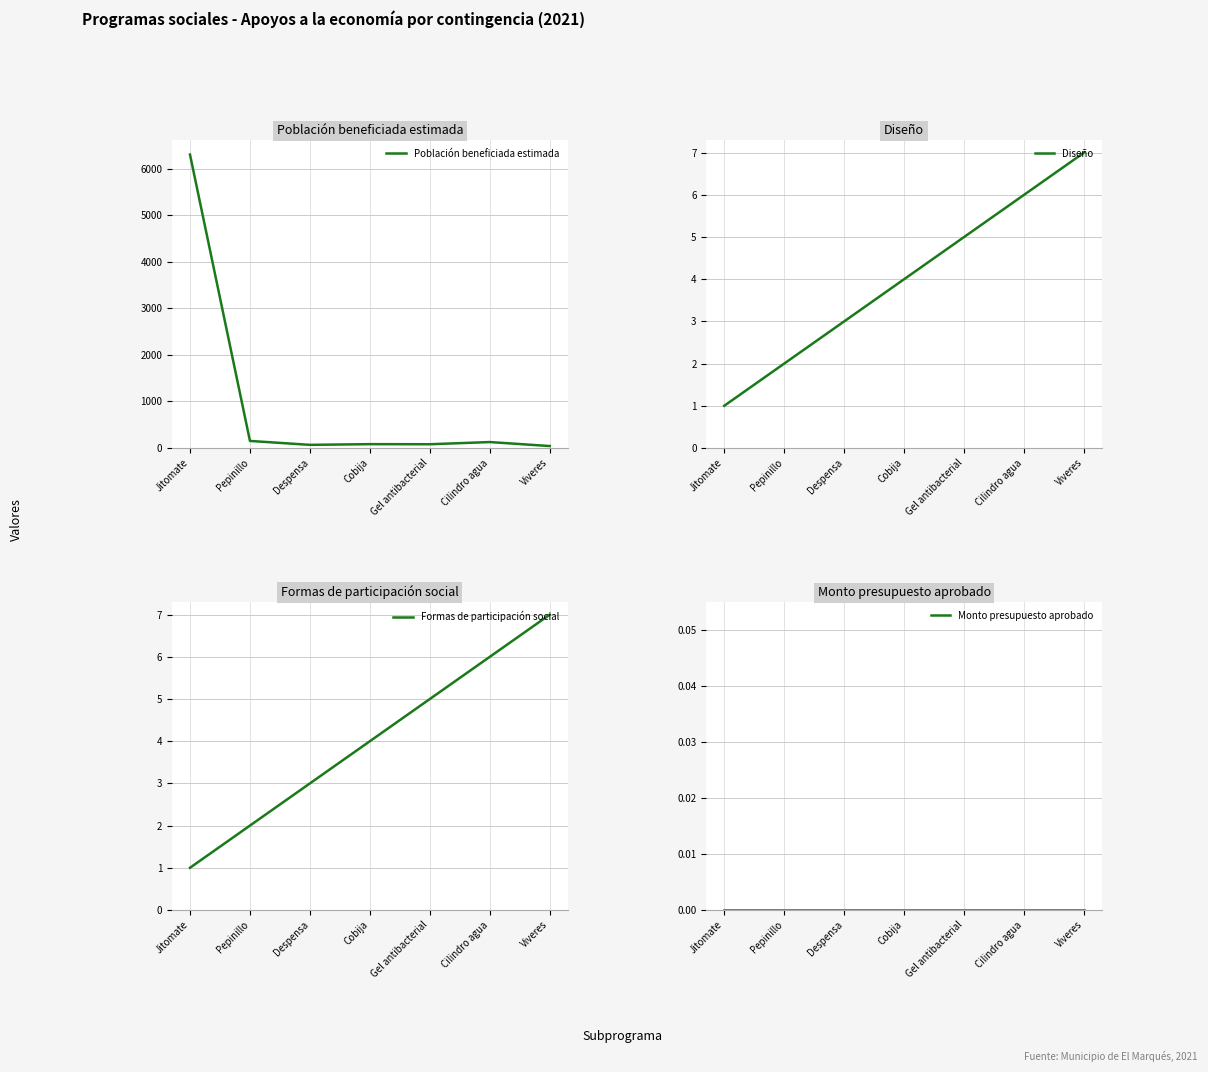

What is the difference between the highest and lowest values at Cilindro agua?

127